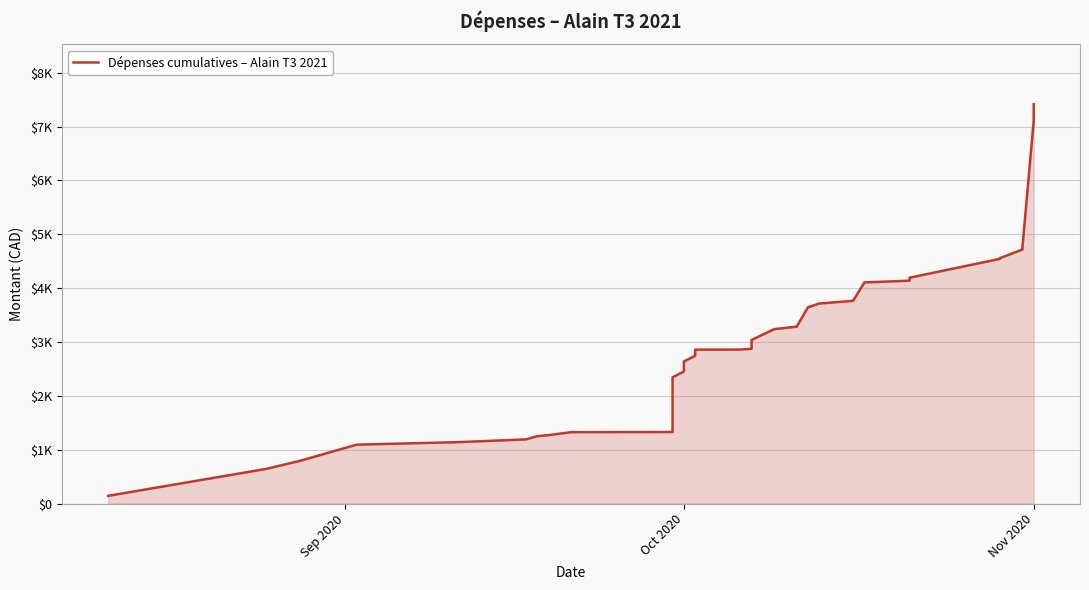

True or false: the data shows 1309.0 at Oct 2020.

False